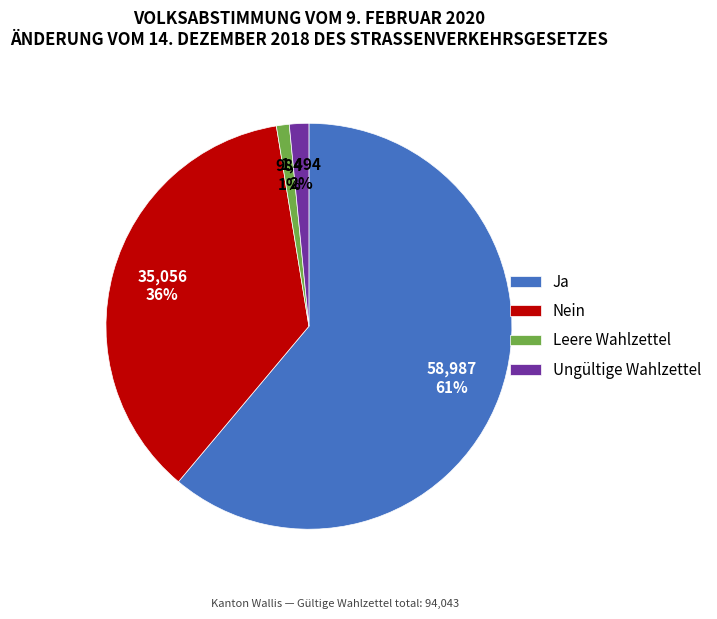

To the nearest percent, what portion does Leere Wahlzettel represent?

1%